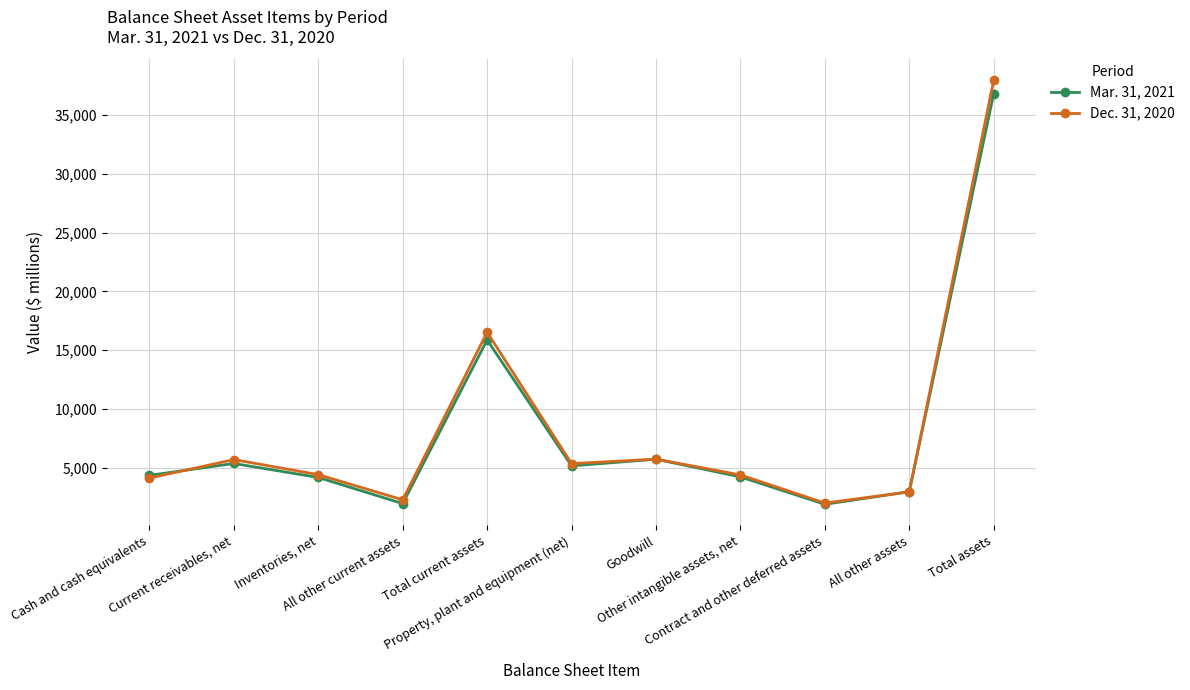

Does the chart display data point markers on the line(s)?

Yes